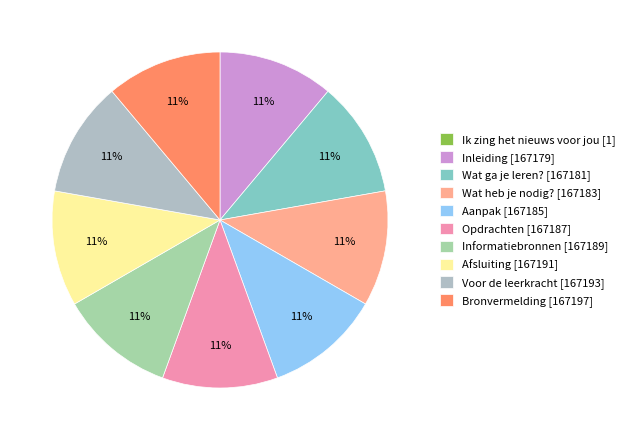

What percentage is NOT represented by Aanpak?

88.9%